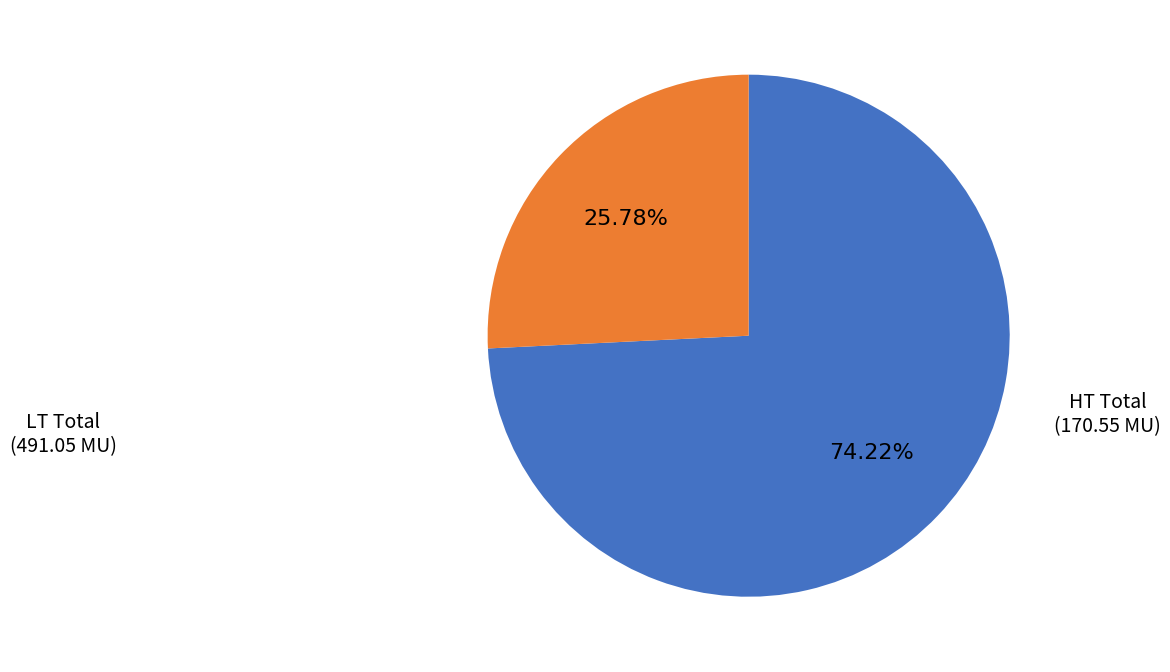

Is there a majority slice in this chart?

Yes